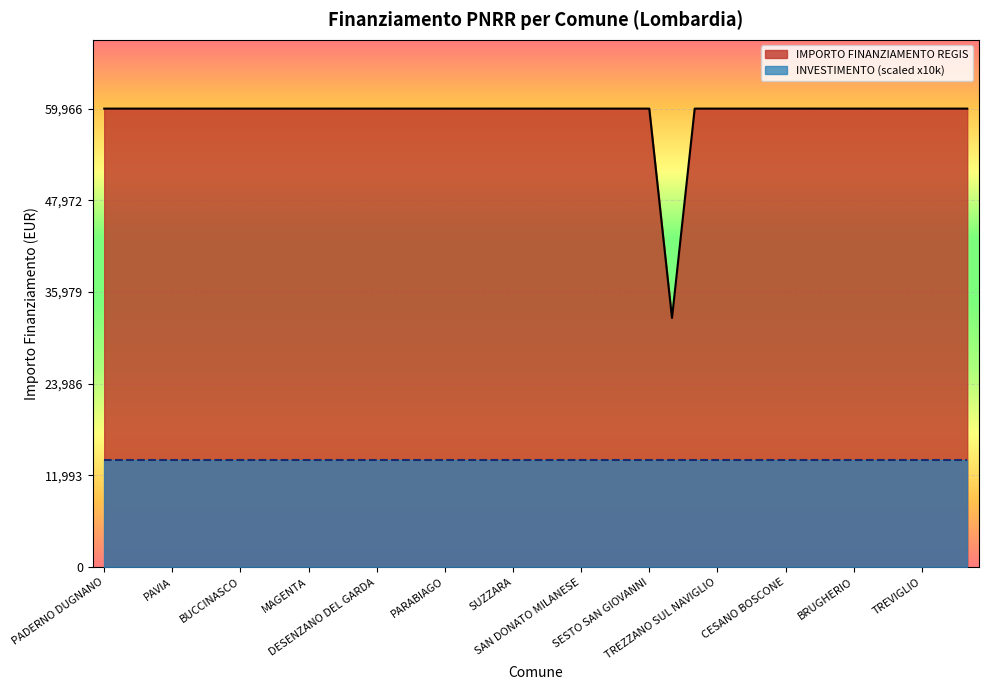

Rank the categories by value from lowest to highest.

GALBIATE, PADERNO DUGNANO, ROMANO DI LOMBARDIA, LIMBIATE, PAVIA, SARONNO, LAINATE, BUCCINASCO, BOLLATE, SEREGNO, MAGENTA, VIGEVANO, VOGHERA, DESENZANO DEL GARDA, LISSONE, CORNAREDO, PARABIAGO, PIOLTELLO, BRESSO, SUZZARA, CERNUSCO SUL NAVIGLIO, SERIATE, SAN DONATO MILANESE, MANTOVA, SEGRATE, SESTO SAN GIOVANNI, CORSICO, TREZZANO SUL NAVIGLIO, GARBAGNATE MILANESE, MEDA, CESANO BOSCONE, CANTU, CREMONA, BRUGHERIO, RHO, CINISELLO BALSAMO, TREVIGLIO, LUMEZZANE, GIUSSANO